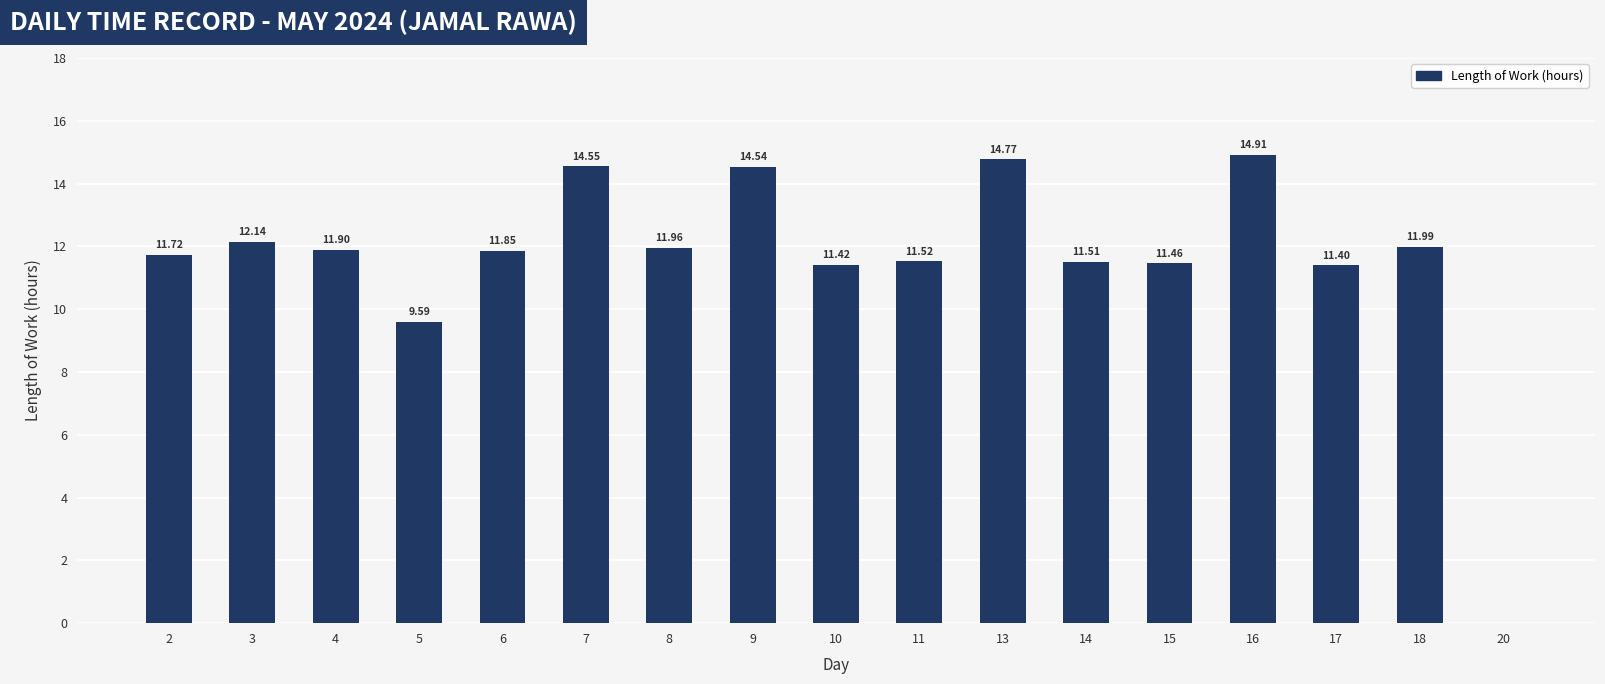

What is the sum of all values?

197.2